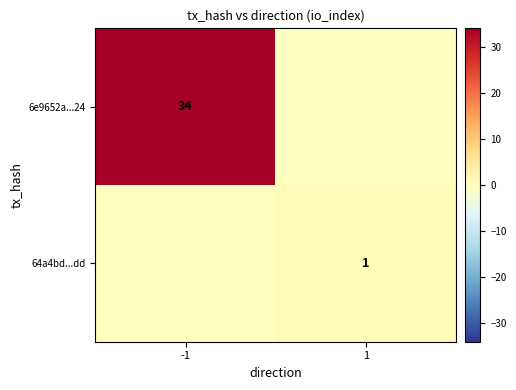

Is it true that 64a4bd...dd equals 0 at 1?

False